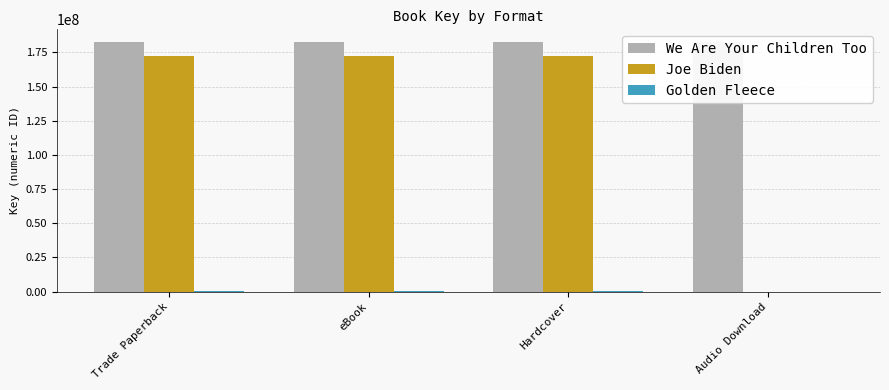

At how many categories does at least one series exceed 81179369?

4